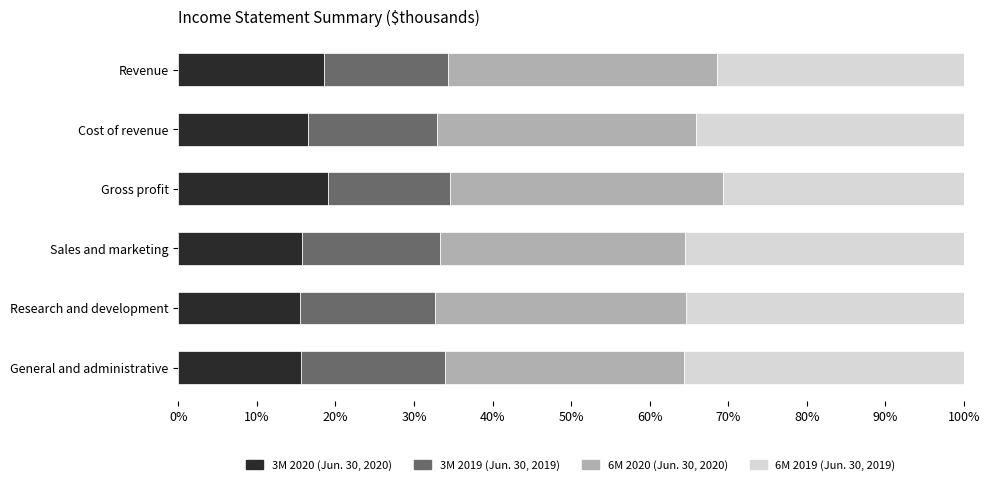

What is the total value across all series at Sales and marketing?

100.0